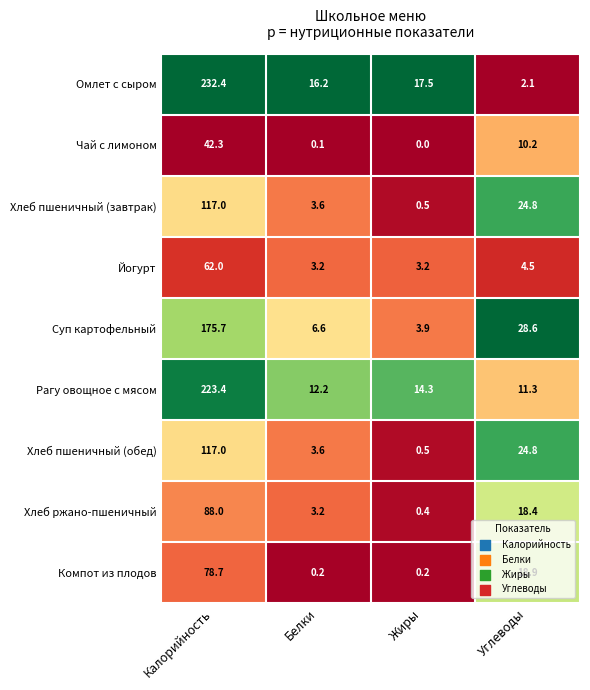

Which series has the largest range (max minus min)?

Омлет с сыром